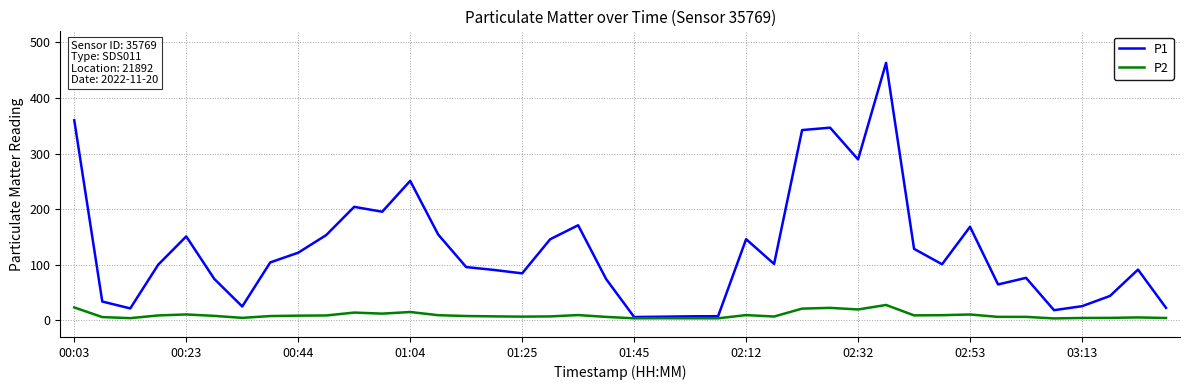

Rank the series by their maximum value, from highest to lowest.

P1, P2